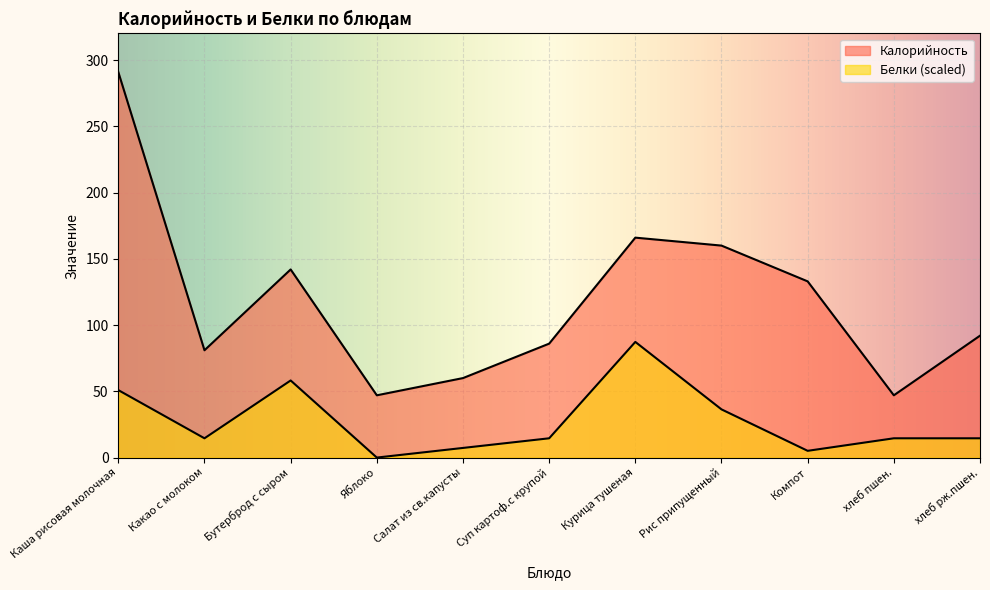

What is the label of the 9th point from the left?

Компот